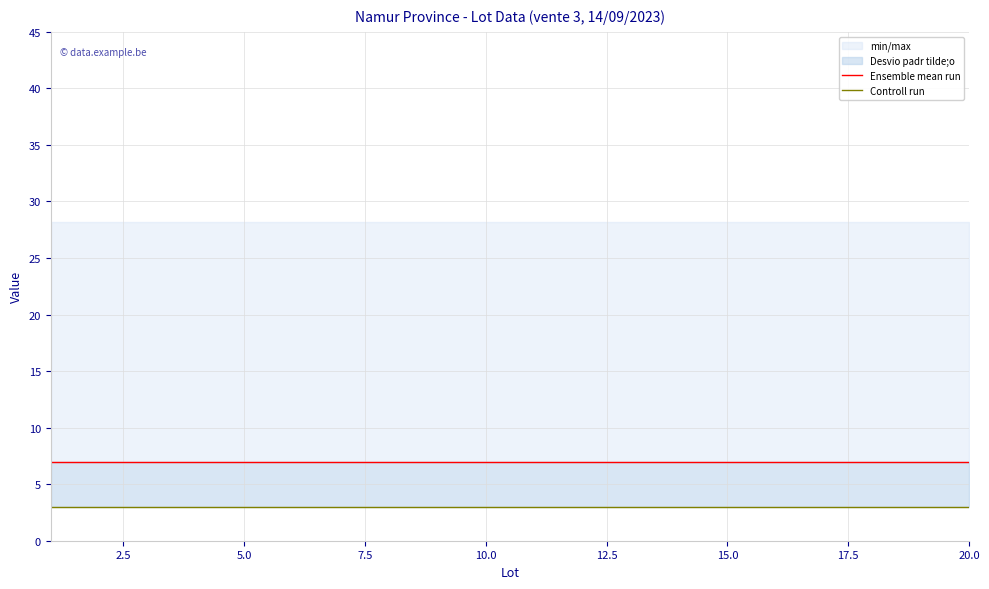

True or false: Ensemble mean run and Controll run cross at least once.

False